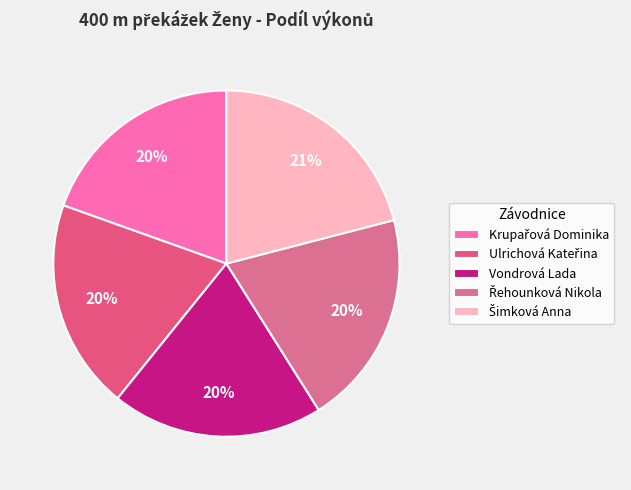

How many slices are in this pie chart?

5